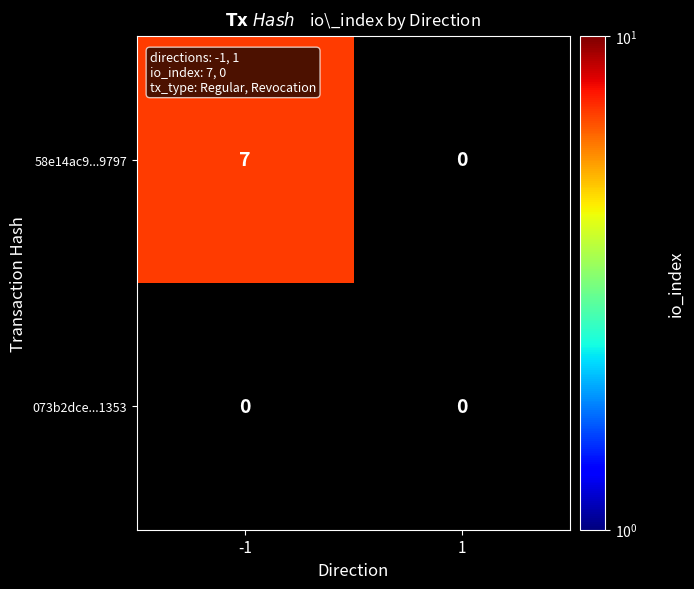

Reading right to left, extract all data points from this chart.

58e14ac9fb252aa546c08431096c7c359944797: 0	7
073b2dceb5f5229bc8c00364069d971969d1353: 0	0